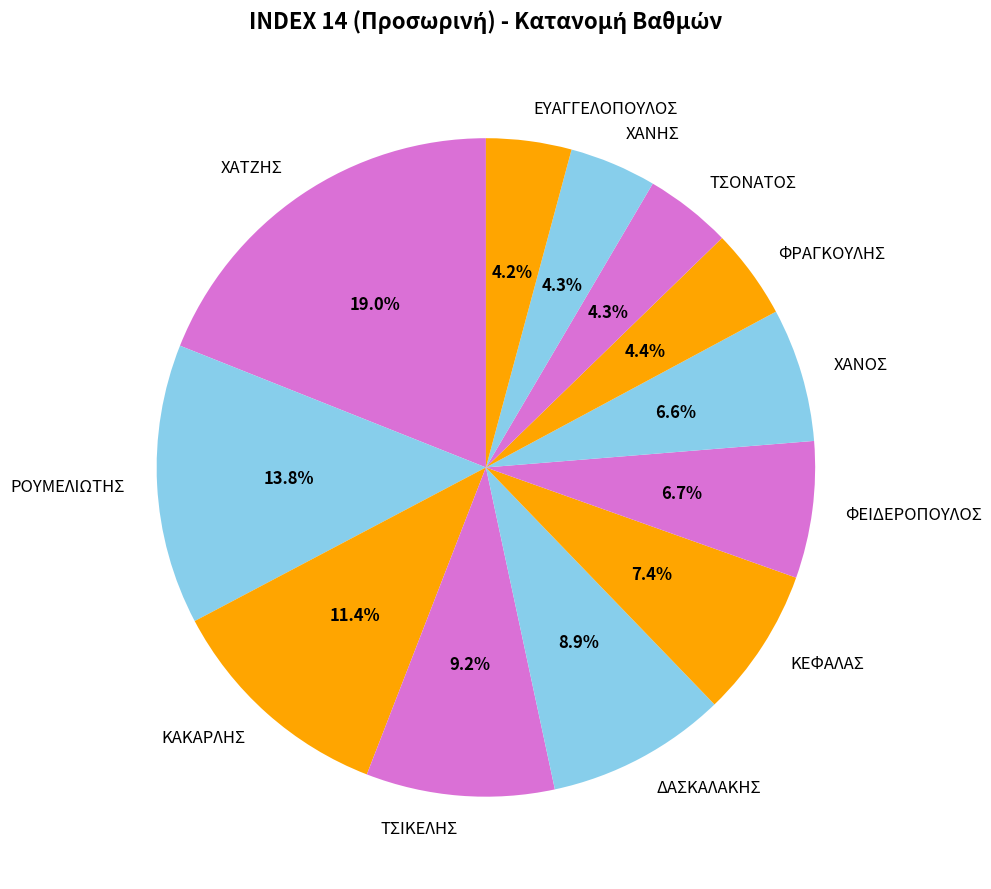

Combined, do ΚΕΦΑΛΑΣ and ΕΥΑΓΓΕΛΟΠΟΥΛΟΣ account for over 50%?

No